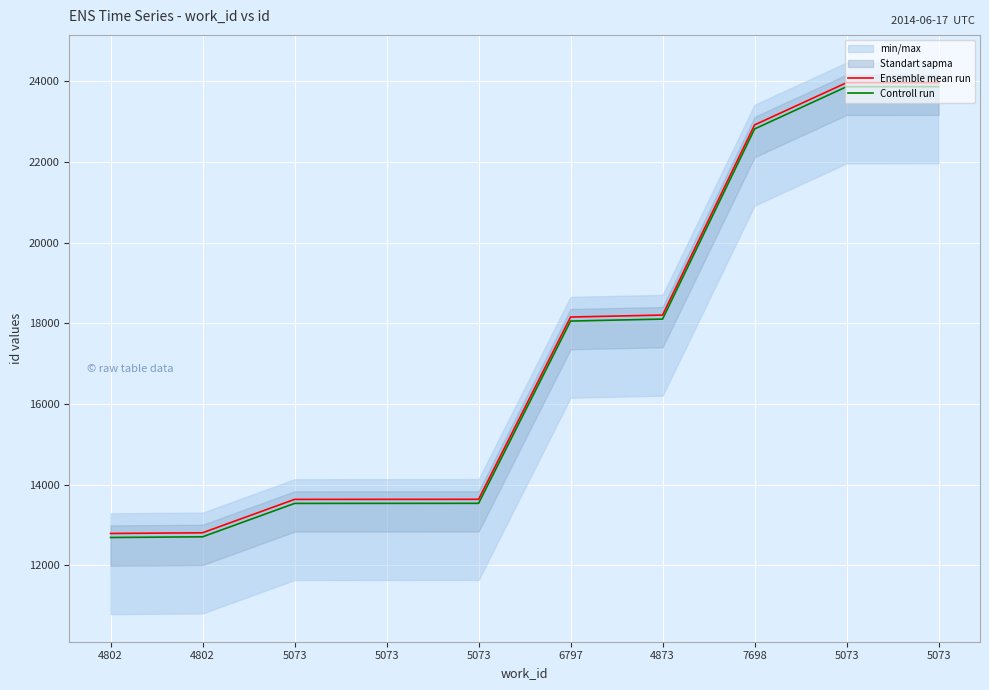

True or false: Controll run and Ensemble mean run intersect in this chart.

False